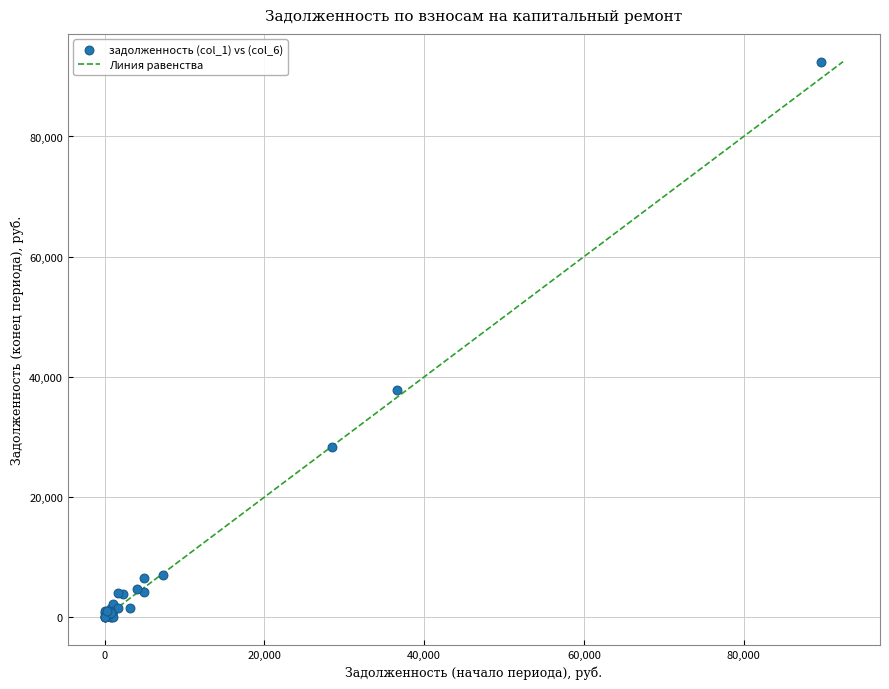

What Y value in the scatter plot is closest to 46222?

37858.7